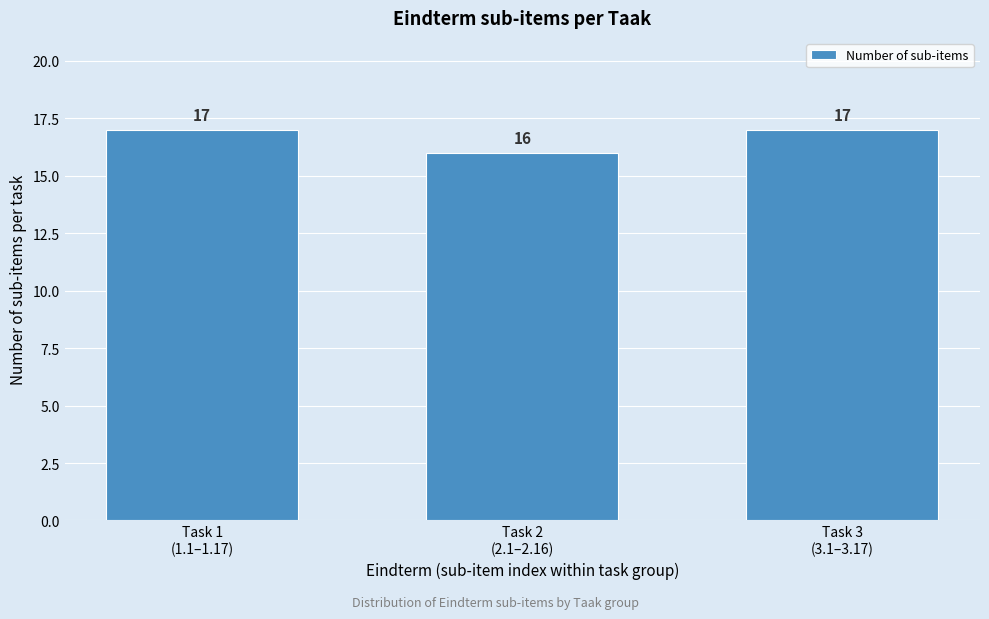

Reading left to right, extract all data points from this chart.

17	16	17